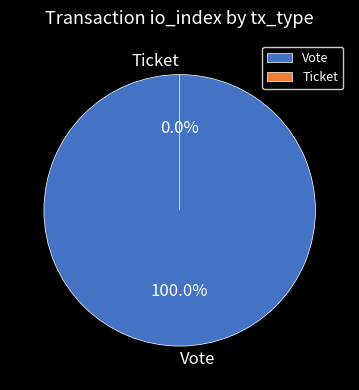

Do Vote and Ticket together represent more than half of the pie?

Yes